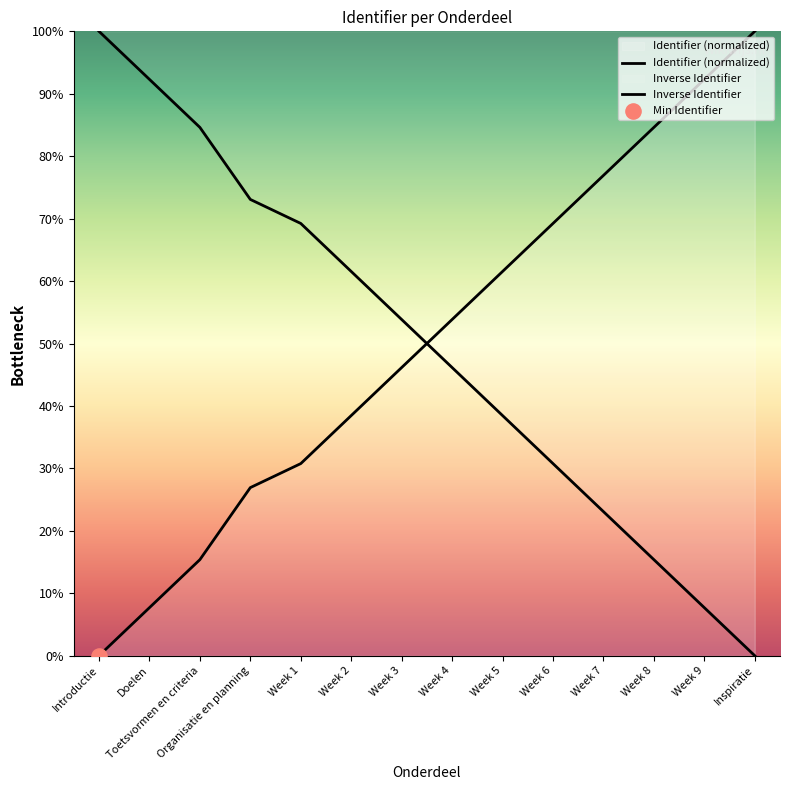

Which series contains the lowest Y value?

Identifier (normalized)